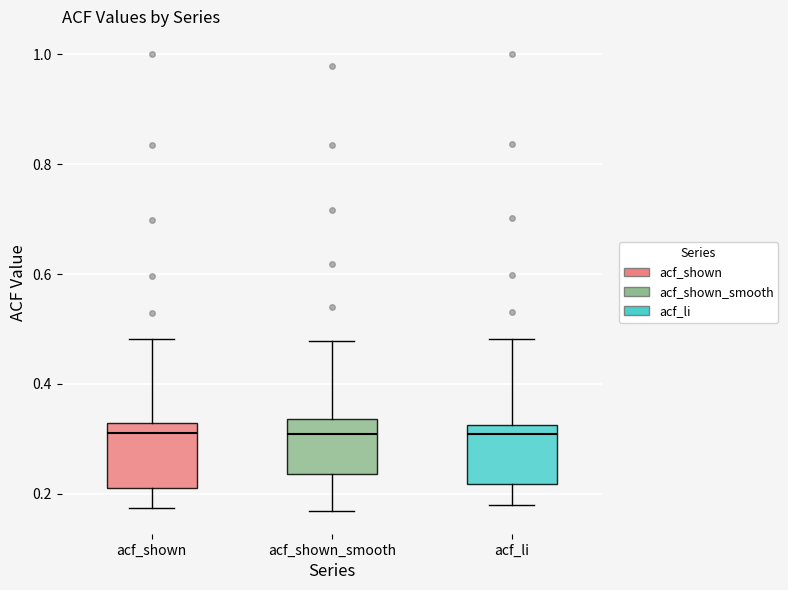

Where does the lower whisker of the box for acf_shown end on the y-axis? The values are not printed on the chart, so give them approximately, as read against the axis.

0.18